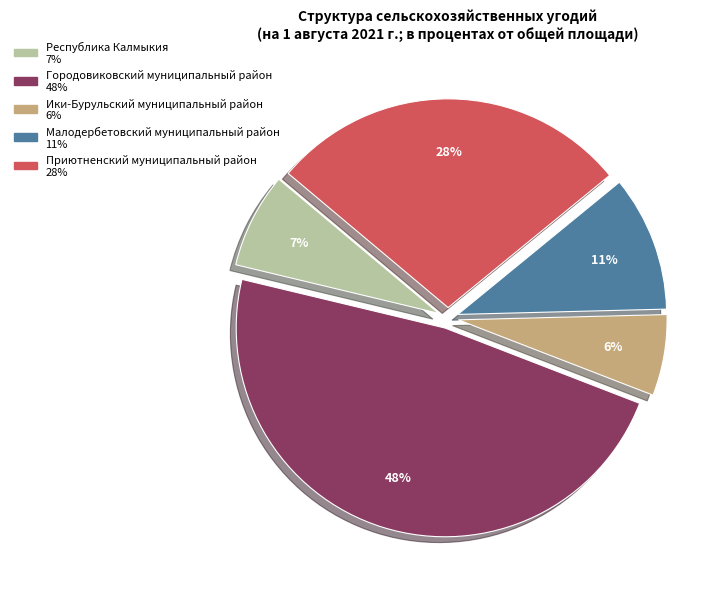

Rank the categories by value from highest to lowest.

Городовиковский муниципальный район, Приютненский муниципальный район, Малодербетовский муниципальный район, Республика Калмыкия, Ики-Бурульский муниципальный район